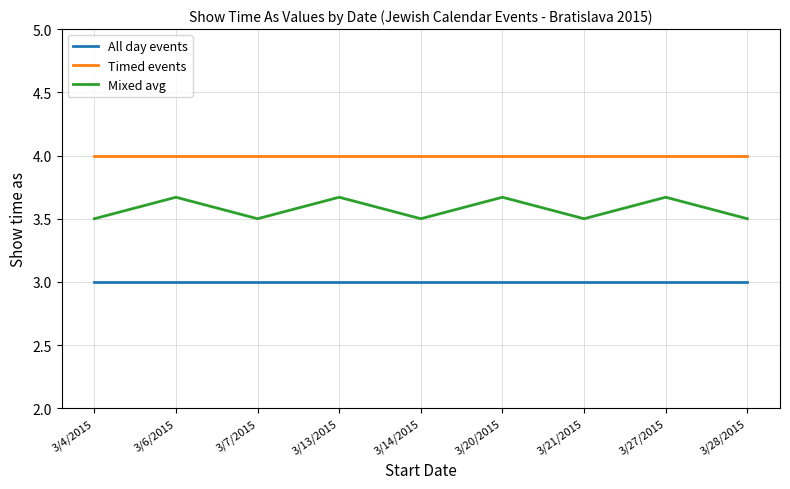

The value of Mixed avg at 3/6/2015 is 2.4. True or false?

False